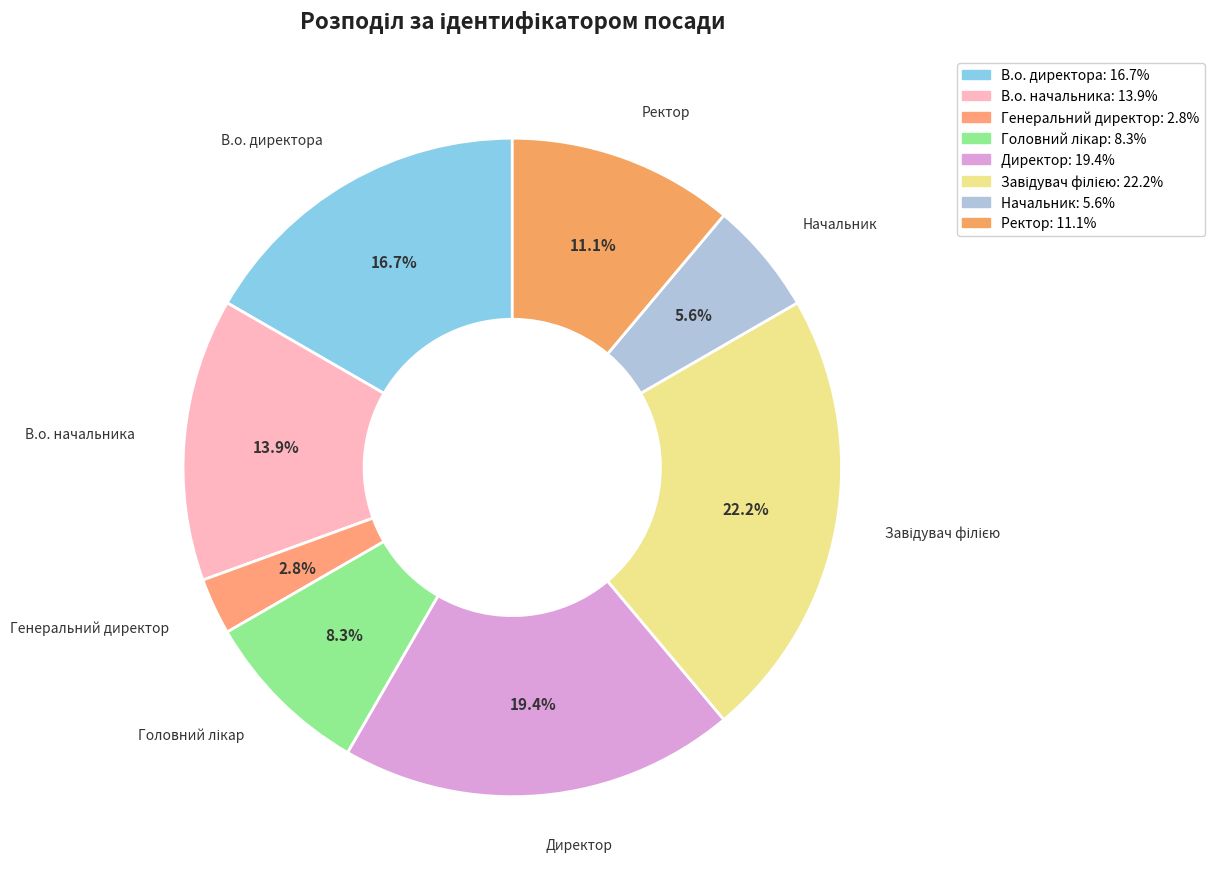

Is there a majority slice in this chart?

No